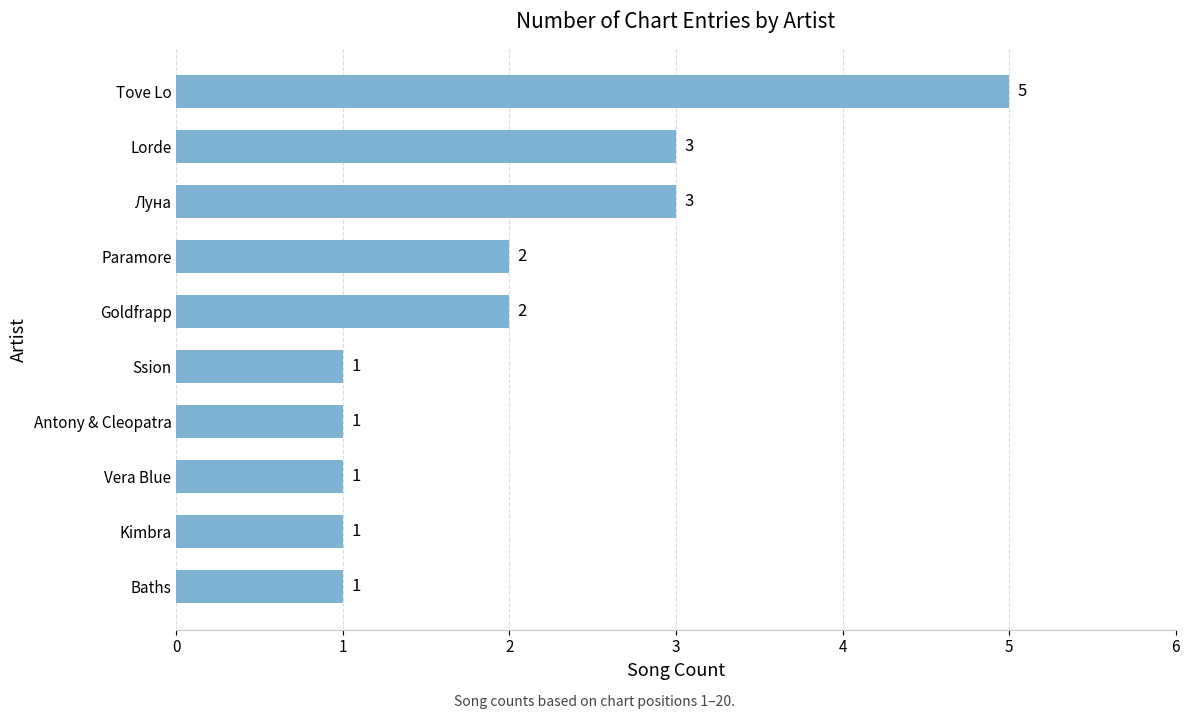

What is the maximum value shown in the chart?

5